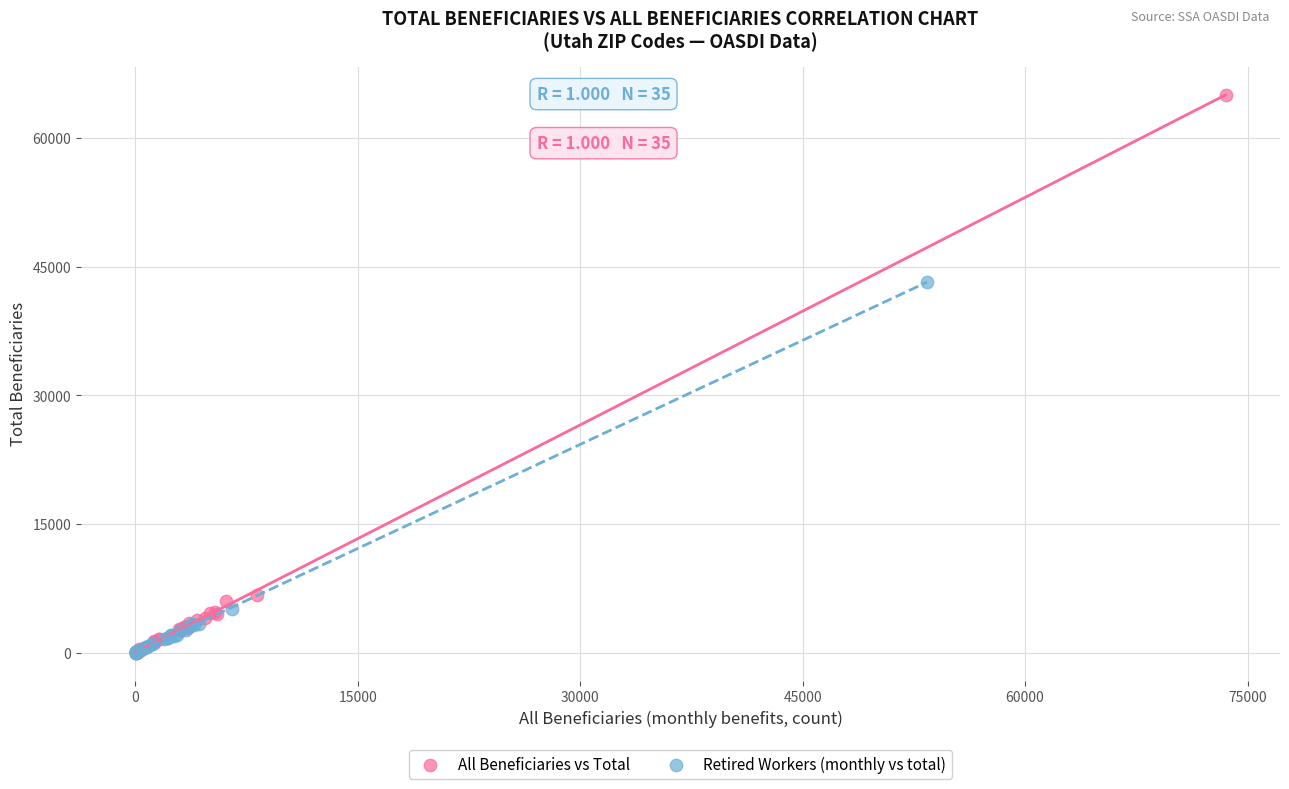

Which series has the largest Y range (max minus min)?

All Beneficiaries vs Total